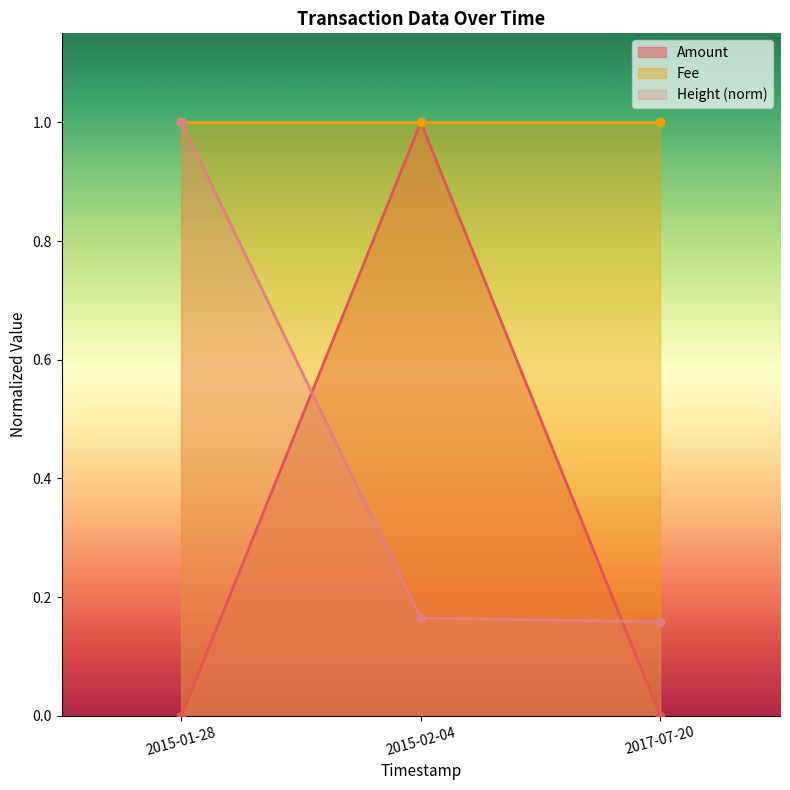

What is the value of the Height point at the 1st from the left?

1.0